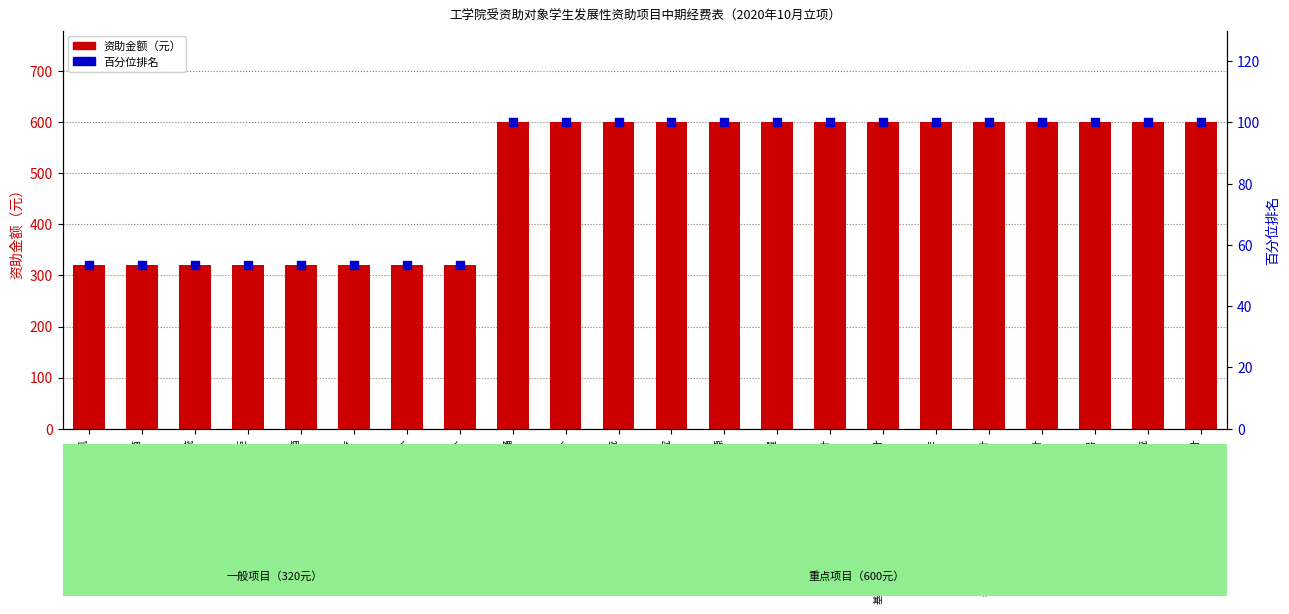

Which series has the widest spread of Y values?

资助金额（元）